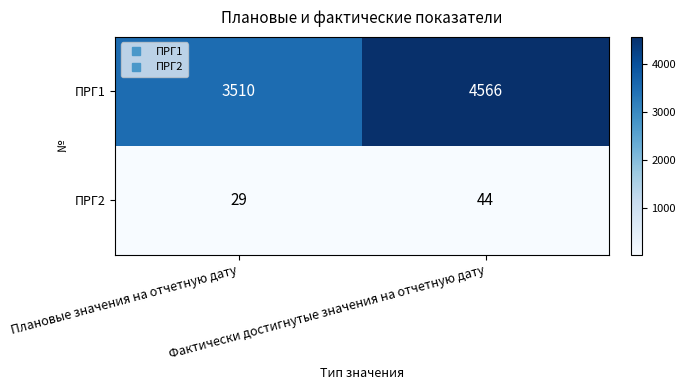

Between Плановые значения на отчетную дату and Фактически достигнутые значения на отчетную дату, which series saw the biggest shift?

ПРГ1